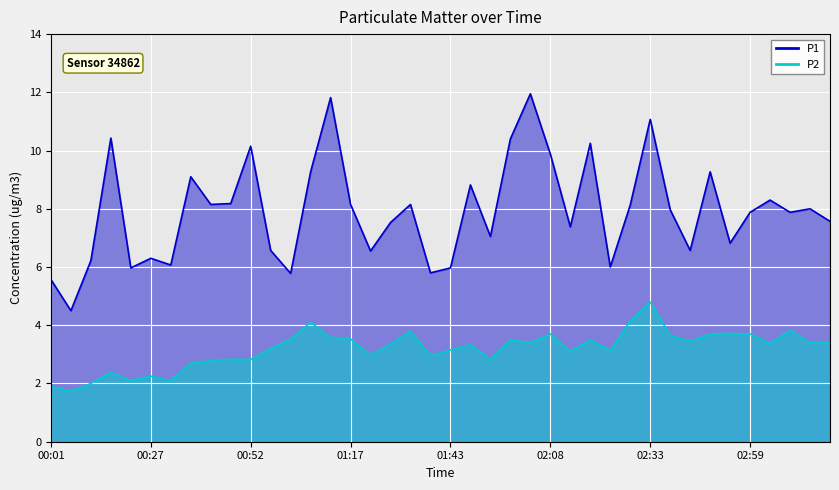

Where is P2 nearest to the value 3?

01:22